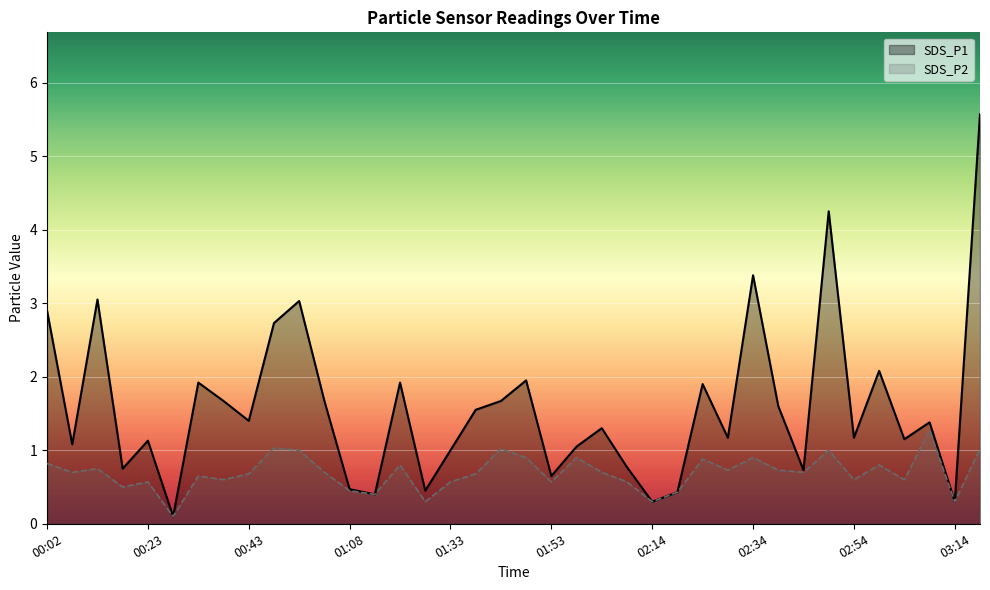

What is the sum of all SDS_P1 values?

60.0